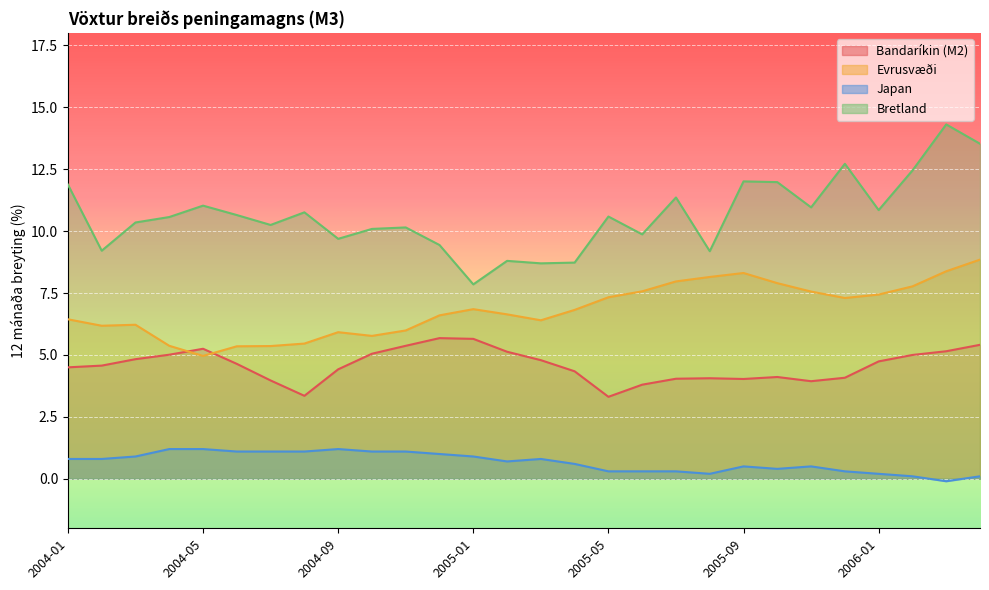

Rank the categories by Bandaríkin (M2) value from lowest to highest.

2005-05, 2004-08, 2005-06, 2005-11, 2004-07, 2005-09, 2005-07, 2005-08, 2005-12, 2005-10, 2005-04, 2004-09, 2004-01, 2004-02, 2004-06, 2006-01, 2005-03, 2004-03, 2006-02, 2004-04, 2004-10, 2005-02, 2006-03, 2004-05, 2004-11, 2006-04, 2005-01, 2004-12